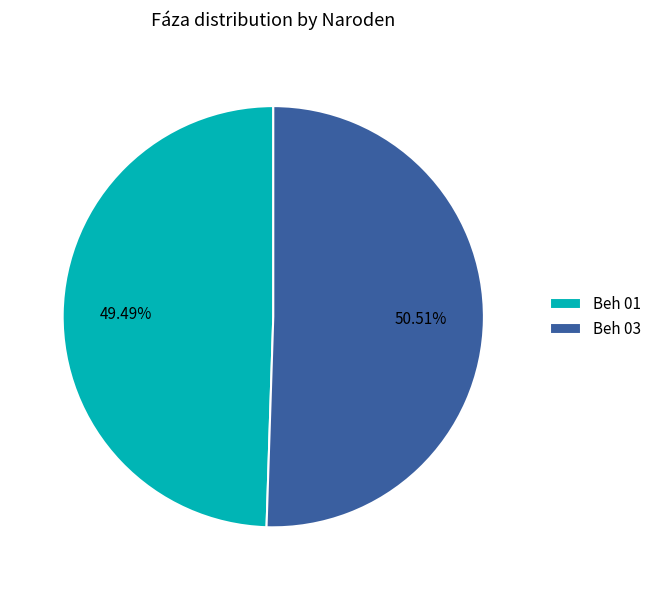

How many segments does this pie chart have?

2